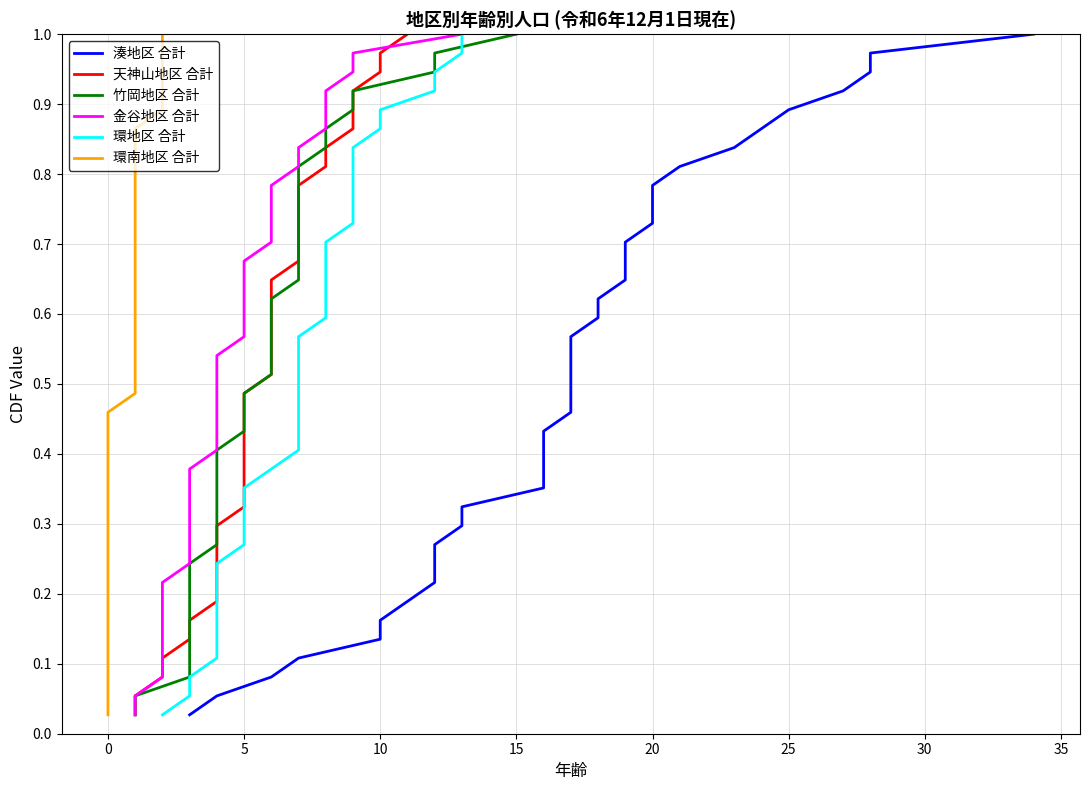

True or false: 金谷地区 合計 and 竹岡地区 合計 intersect in this chart.

False